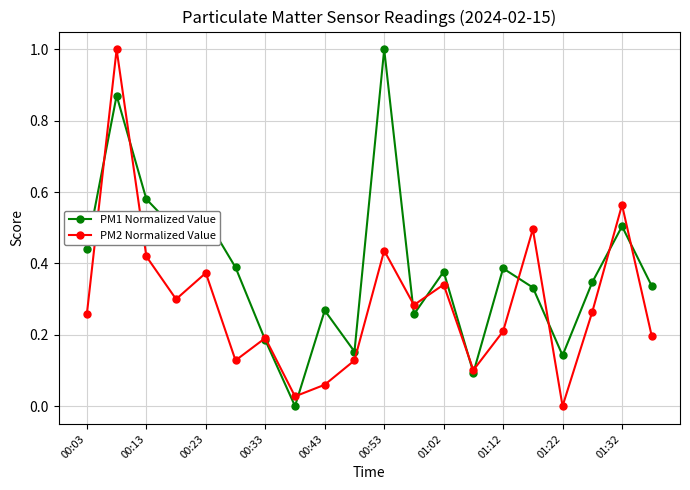

Which series has the largest total across all categories?

PM1 Normalized Value